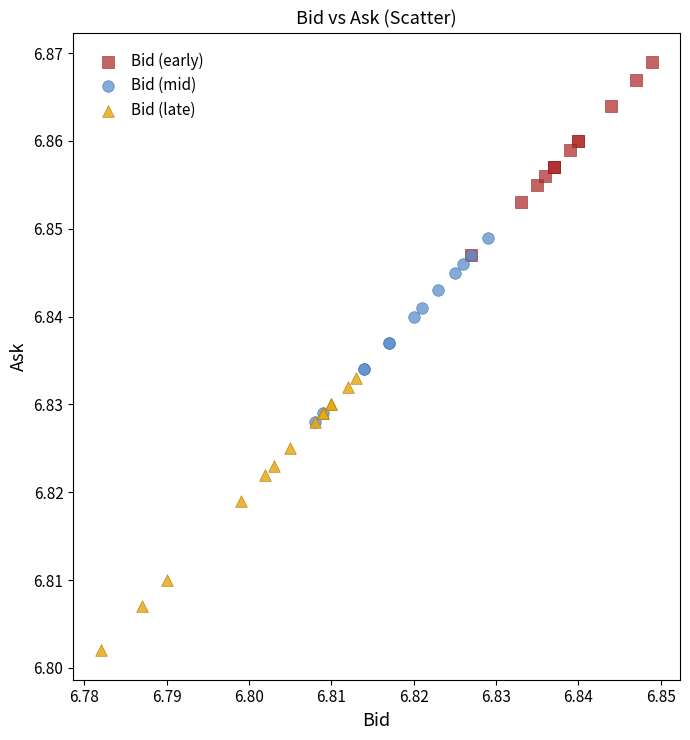

What are all the series names shown in the legend?

Bid (early), Bid (mid), Bid (late)